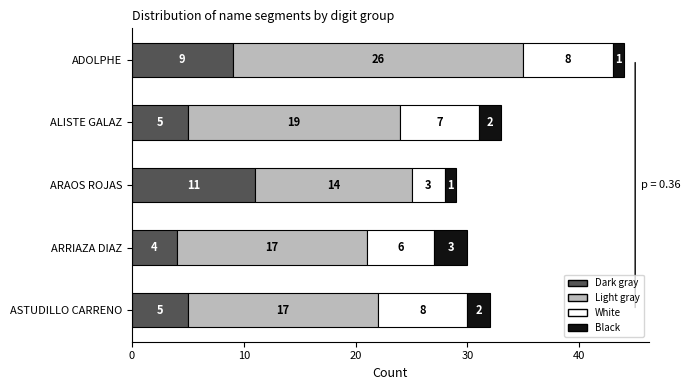

How many data points does each series have?

5